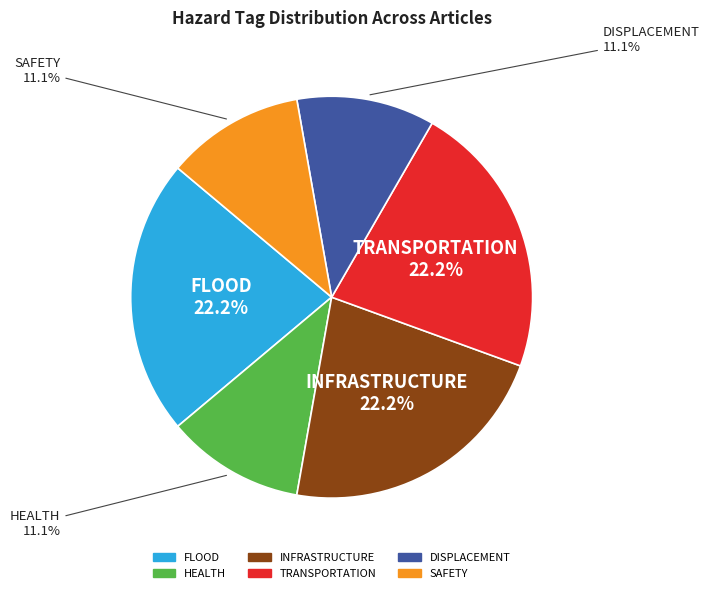

To the nearest percent, what is the difference between the FLOOD and HEALTH slice percentages?

11%